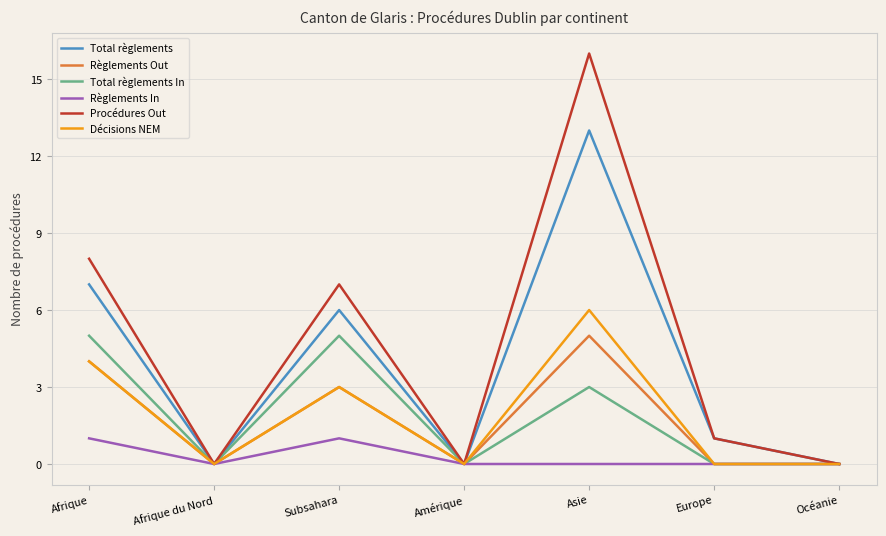

What is the difference between the Règlements Out values at Afrique du Nord and Subsahara?

3